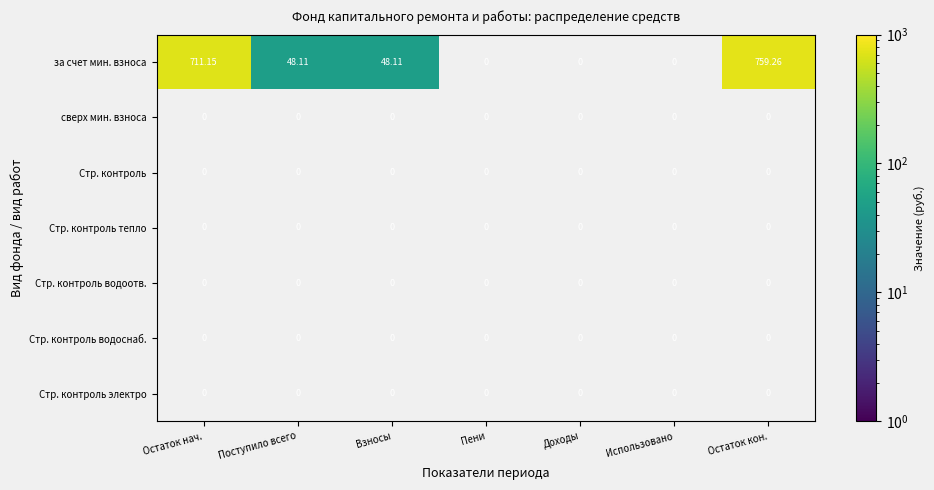

At how many categories does at least one series exceed 334?

2